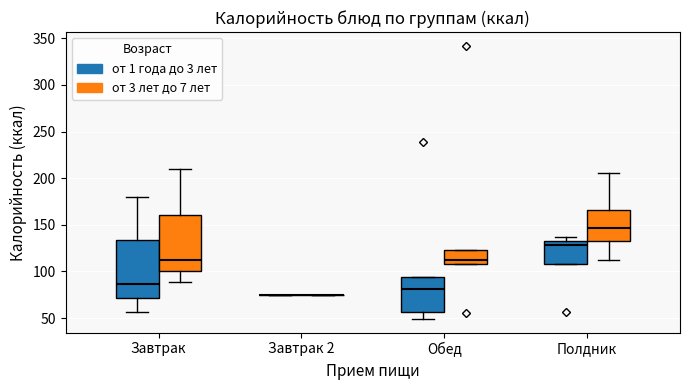

Reading left to right, transcribe this box plot: for each box, give where its median line is, the range the box spans, and where its two whiskers end, as read against the y-axis. The values are not printed on the chart, so give them approximately, as read against the axis.

Завтрак (от 1 года до 3 лет): median 85, box 70 to 135, whiskers 55 to 180
Завтрак (от 3 лет до 7 лет): median 110, box 100 to 160, whiskers 90 to 210
Завтрак 2 (от 1 года до 3 лет): box collapsed to a line at 75, whiskers 75 to 75
Завтрак 2 (от 3 лет до 7 лет): box collapsed to a line at 75, whiskers 75 to 75
Обед (от 1 года до 3 лет): median 80, box 55 to 95, whiskers 50 to 95
Обед (от 3 лет до 7 лет): median 110 (just above the box's lower edge), box 110 to 125, whiskers 110 to 125
Полдник (от 1 года до 3 лет): median 130 (just below the box's upper edge), box 110 to 130, whiskers 110 to 135
Полдник (от 3 лет до 7 лет): median 145, box 130 to 165, whiskers 110 to 205